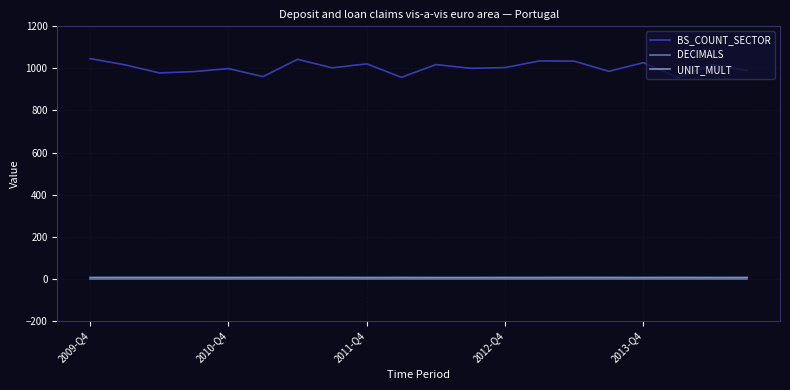

What is the difference between the second highest and second lowest values in the BS_COUNT_SECTOR series?

85.7